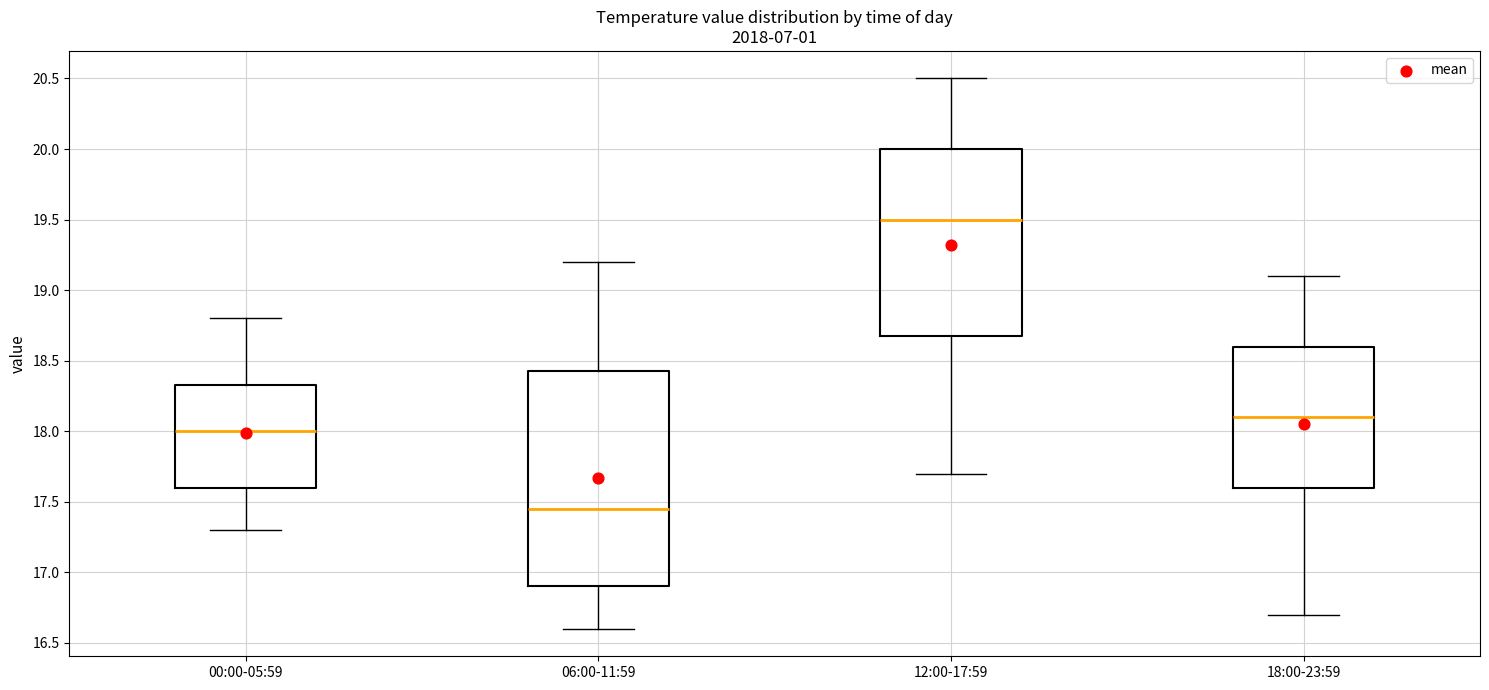

Reading left to right, read every box against the y-axis: the position of its median line, the range the box covers, and the ends of its whiskers. The values are not printed on the chart, so give them approximately, as read against the axis.

00:00-05:59: median 18.00, box 17.60 to 18.35, whiskers 17.30 to 18.80
06:00-11:59: median 17.45, box 16.90 to 18.45, whiskers 16.60 to 19.20
12:00-17:59: median 19.50, box 18.70 to 20.00, whiskers 17.70 to 20.50
18:00-23:59: median 18.10, box 17.60 to 18.60, whiskers 16.70 to 19.10